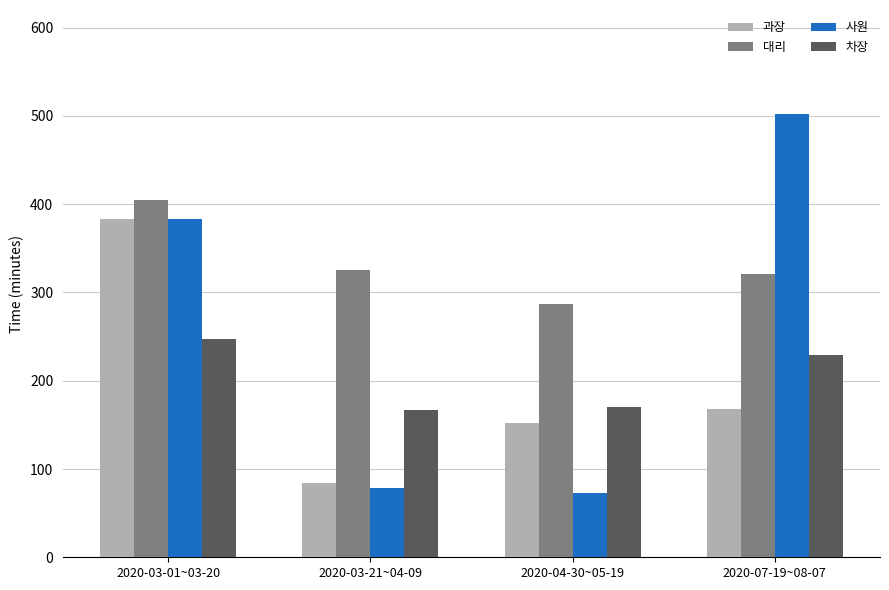

What is the maximum value shown in the chart?

501.8